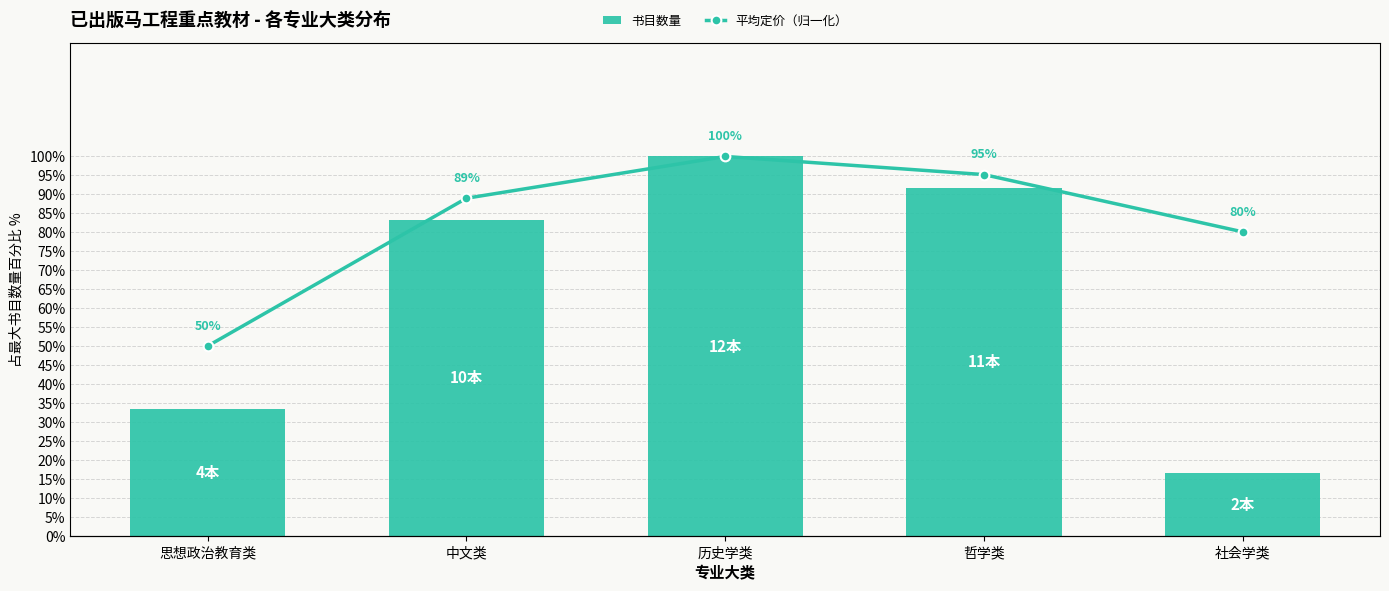

At how many categories does at least one series exceed 39?

5